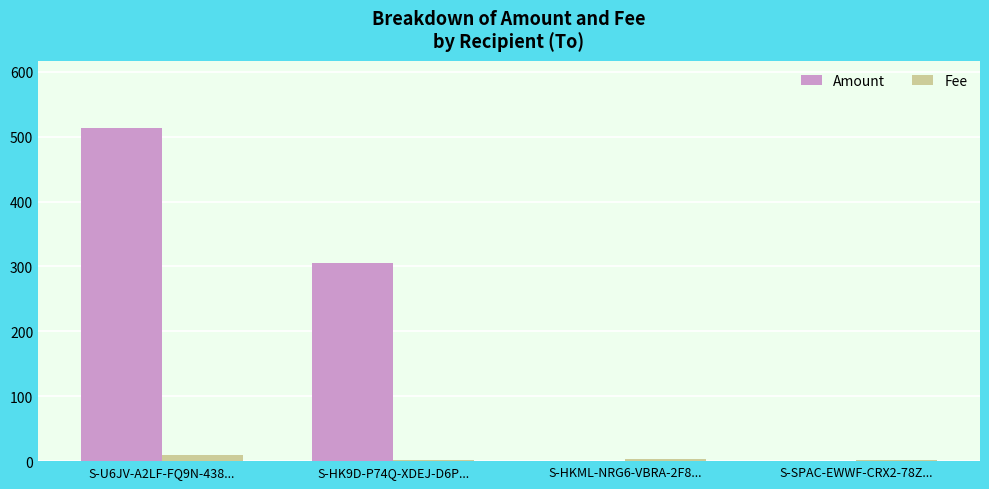

What is the sum of all Amount values?

819.7